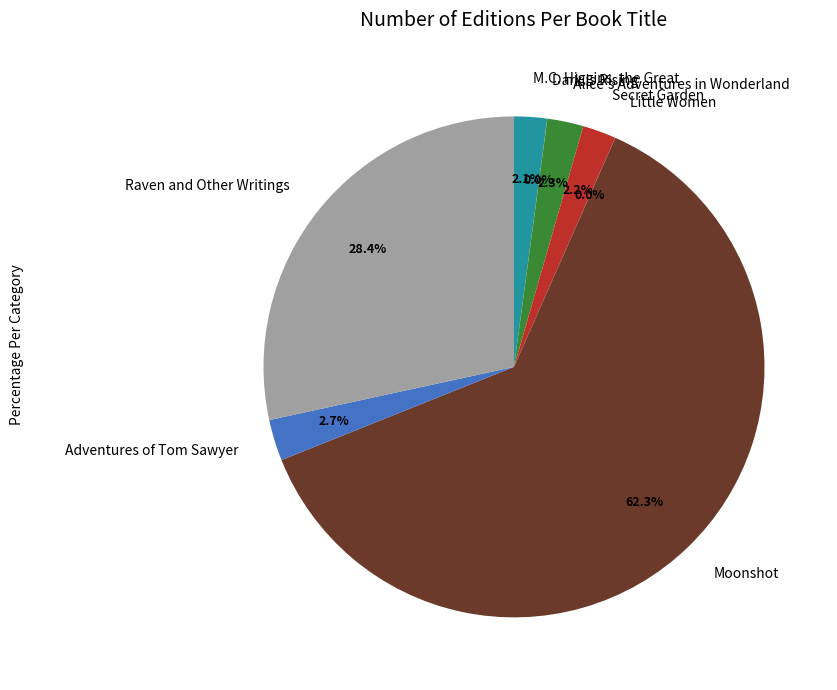

Which slice is the largest?

Moonshot